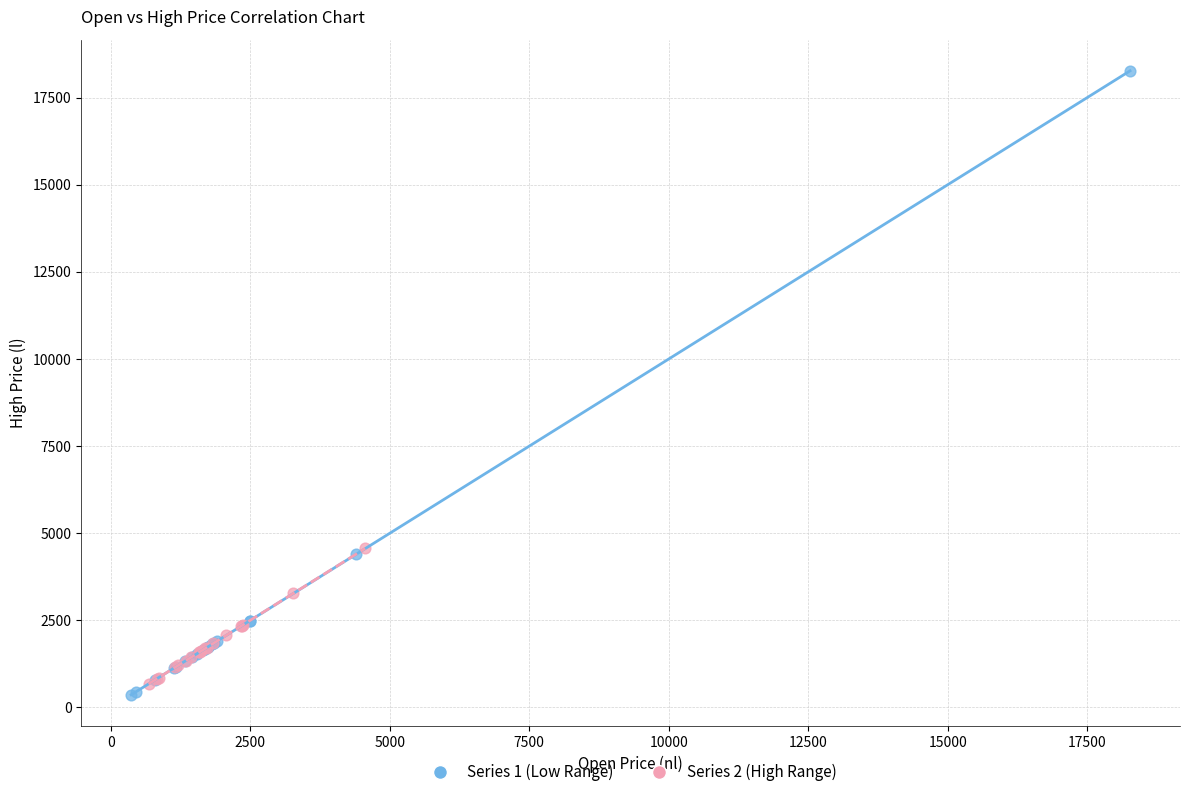

Which series has the widest spread of Y values?

Series 1 (Low Range)